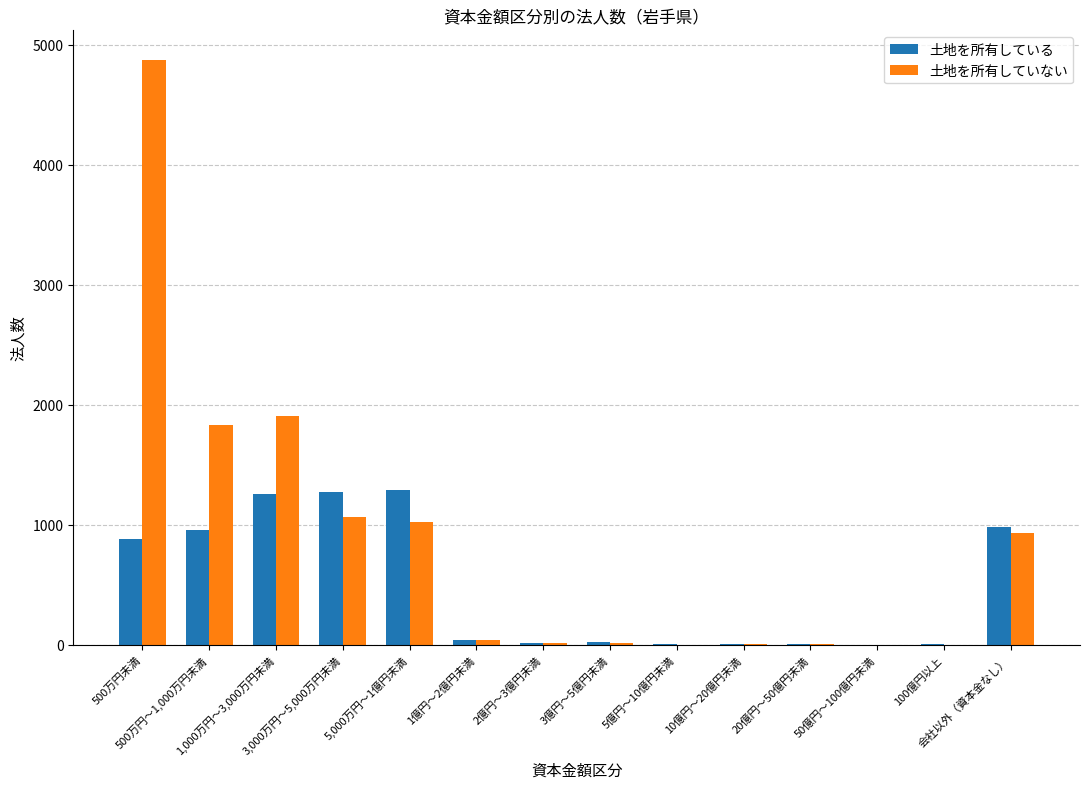

What is the average value of the 土地を所有している series?

480